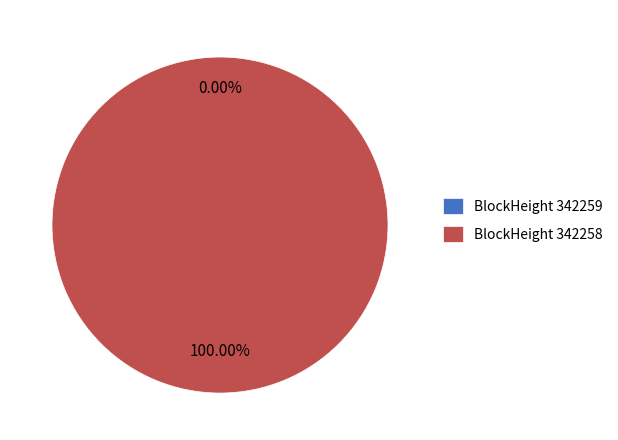

What percentage do 342259 and 342258 together represent?

100.0%